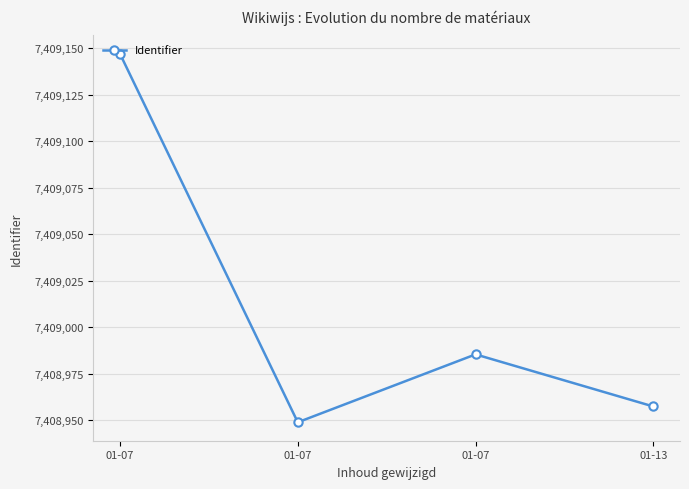

Reading left to right, what are all the values shown in this chart?

7409147.0	7408949.0	7408985.5	7408957.5